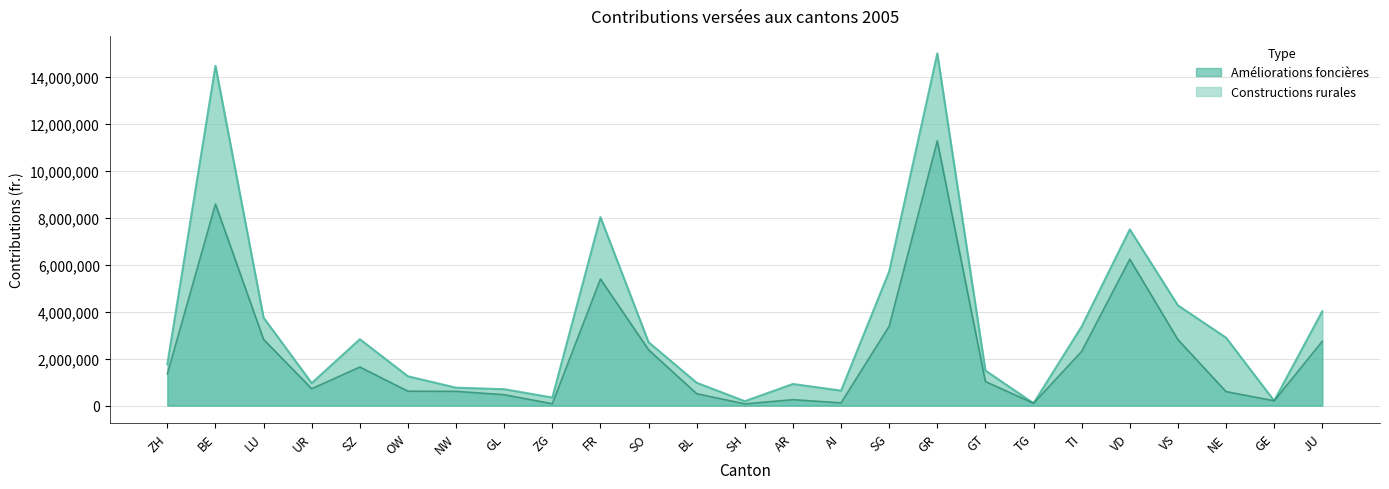

At which category does the data reach its first local peak?

BE